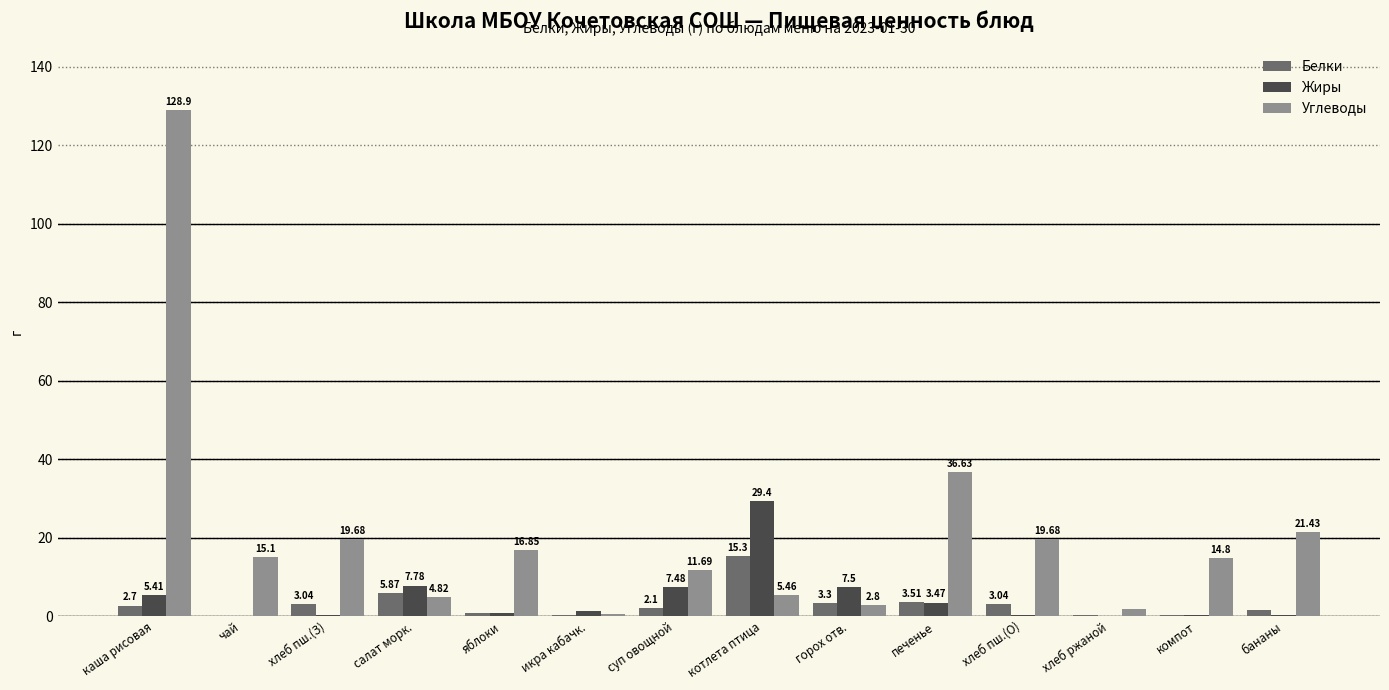

True or false: Углеводы has a value of 21.4 at бананы.

True